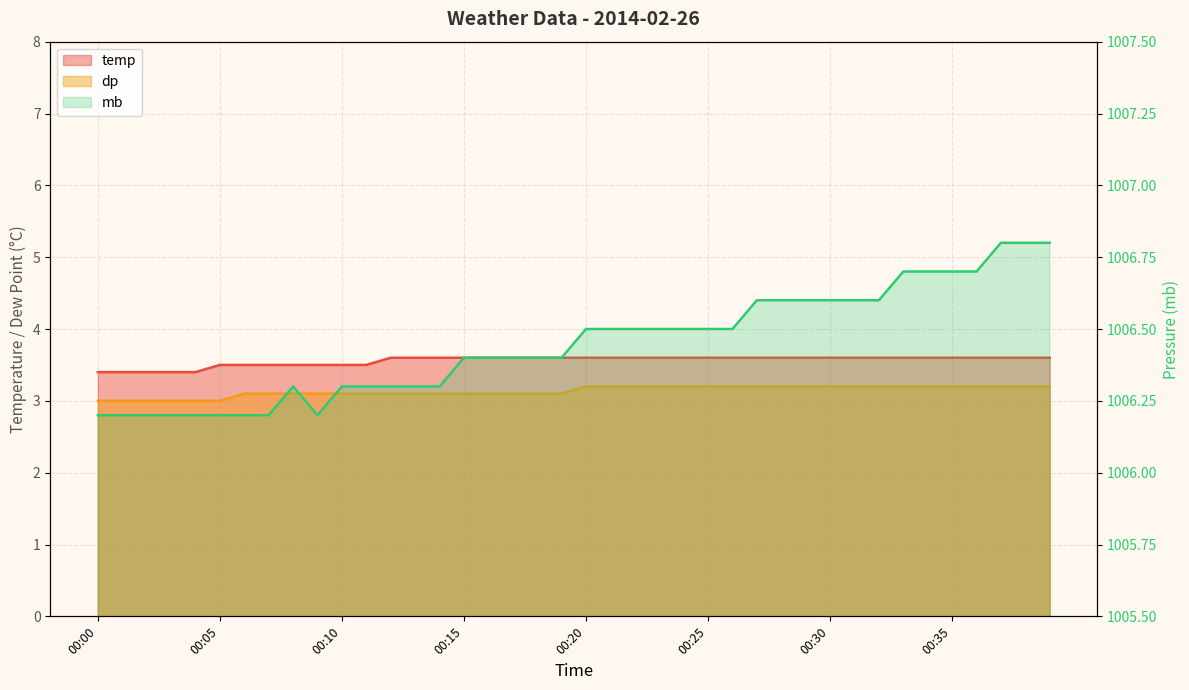

What is the difference between the maximum and minimum values in the dp series?

0.2